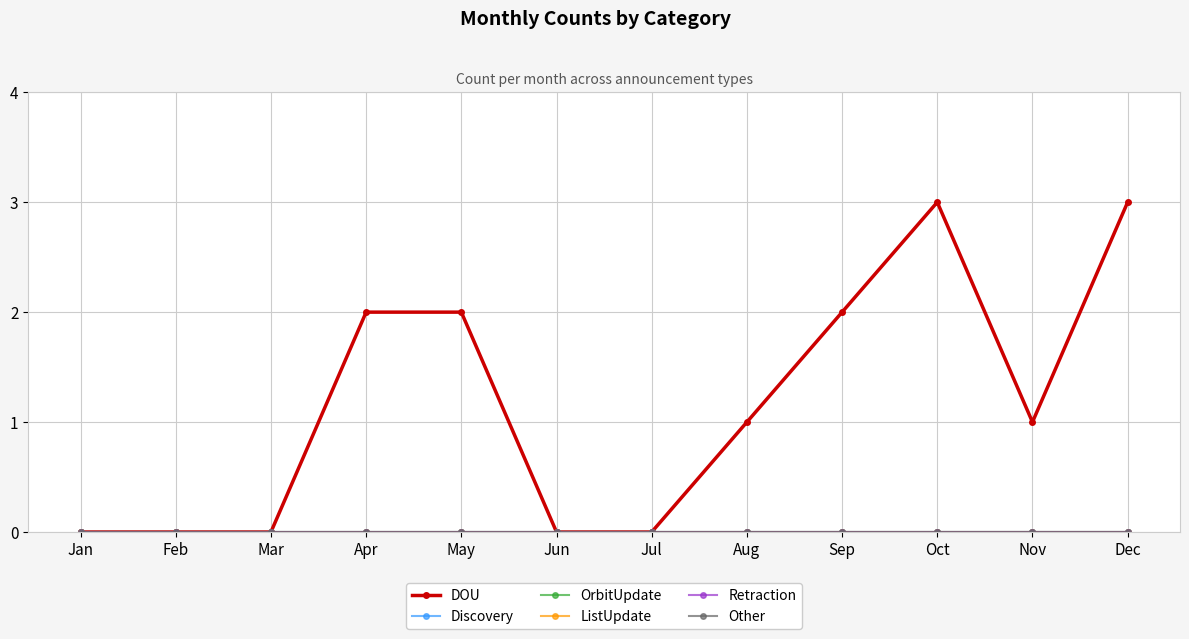

Reading left to right, extract all data points from this chart.

DOU: 0	0	0	2	2	0	0	1	2	3	1	3
Discovery: 0	0	0	0	0	0	0	0	0	0	0	0
OrbitUpdate: 0	0	0	0	0	0	0	0	0	0	0	0
ListUpdate: 0	0	0	0	0	0	0	0	0	0	0	0
Retraction: 0	0	0	0	0	0	0	0	0	0	0	0
Other: 0	0	0	0	0	0	0	0	0	0	0	0